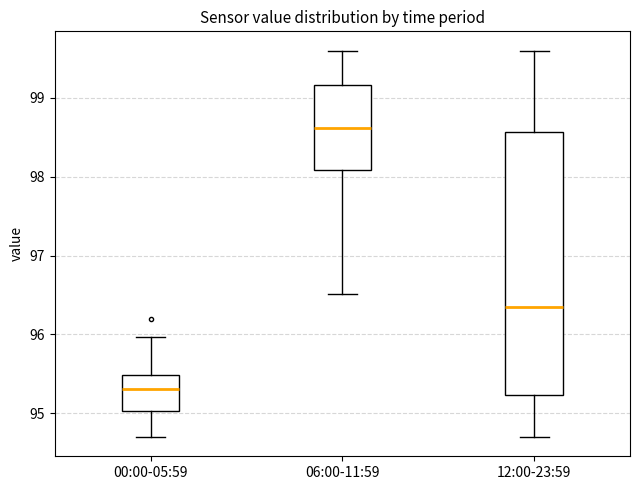

Which box has the highest median line?

06:00-11:59